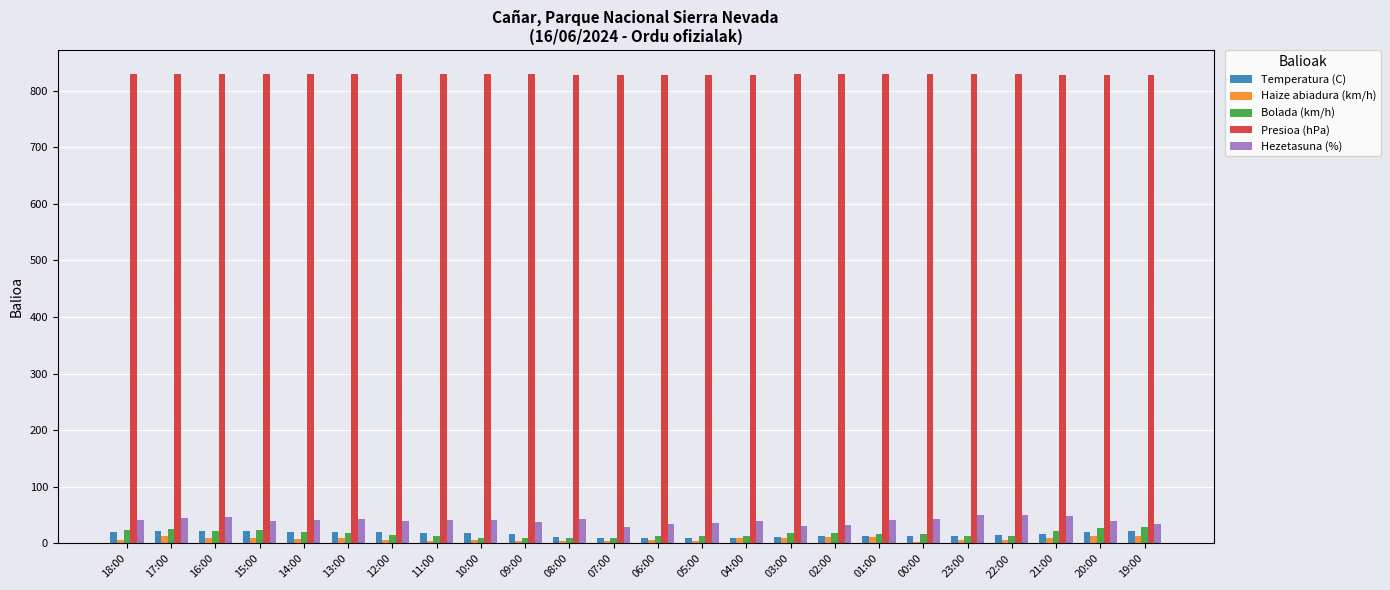

Are the bars horizontal?

No